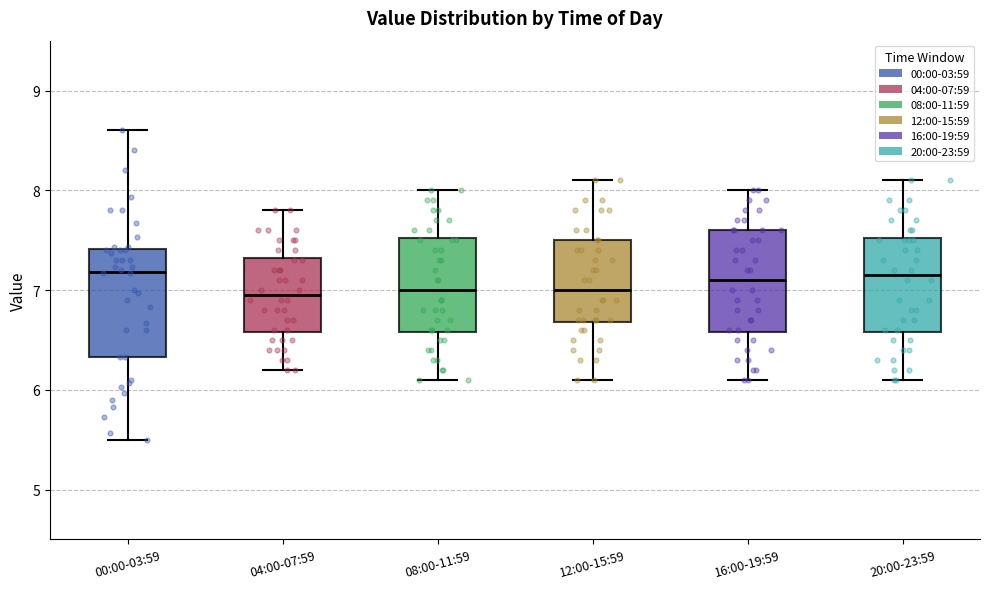

Reading left to right, read every box against the y-axis: the position of its median line, the range the box covers, and the ends of its whiskers. The values are not printed on the chart, so give them approximately, as read against the axis.

00:00-03:59: median 7.2, box 6.3 to 7.4, whiskers 5.5 to 8.6
04:00-07:59: median 7.0, box 6.6 to 7.3, whiskers 6.2 to 7.8
08:00-11:59: median 7.0, box 6.6 to 7.5, whiskers 6.1 to 8.0
12:00-15:59: median 7.0, box 6.7 to 7.5, whiskers 6.1 to 8.1
16:00-19:59: median 7.1, box 6.6 to 7.6, whiskers 6.1 to 8.0
20:00-23:59: median 7.2, box 6.6 to 7.5, whiskers 6.1 to 8.1